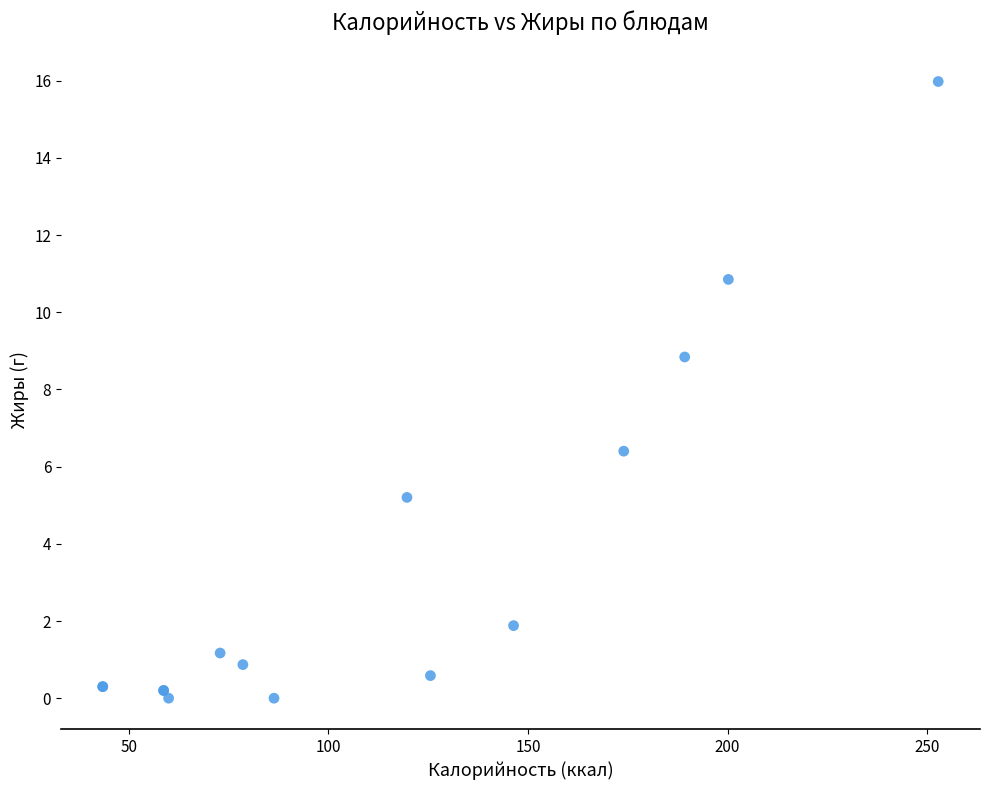

What Y value in the scatter plot is closest to 7?

6.4